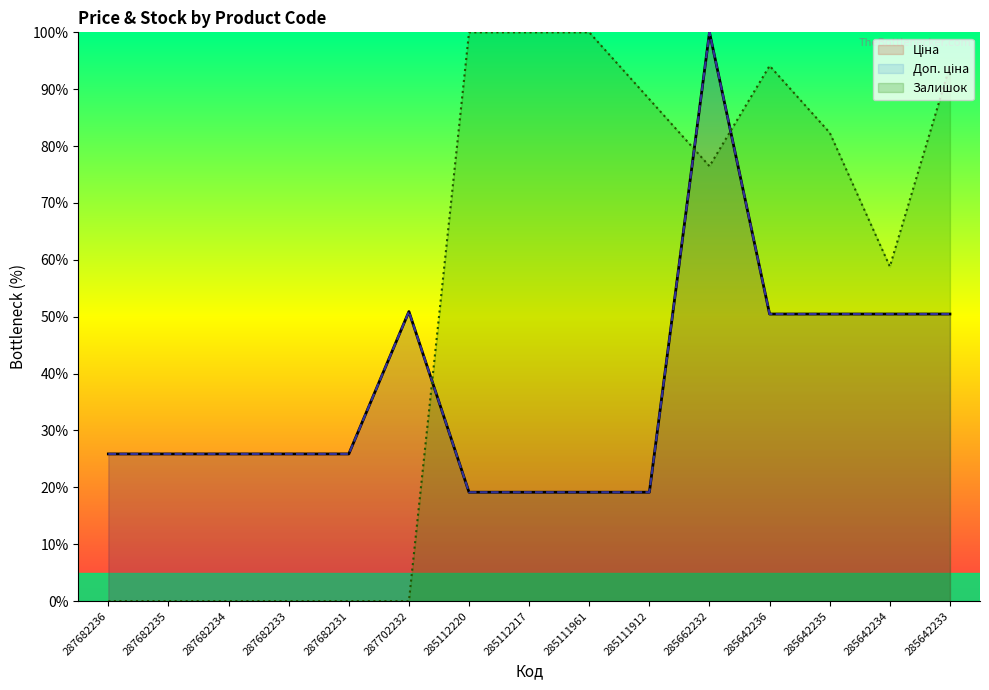

Where do Доп. ціна and Залишок first cross each other?

287702232 and 285112220